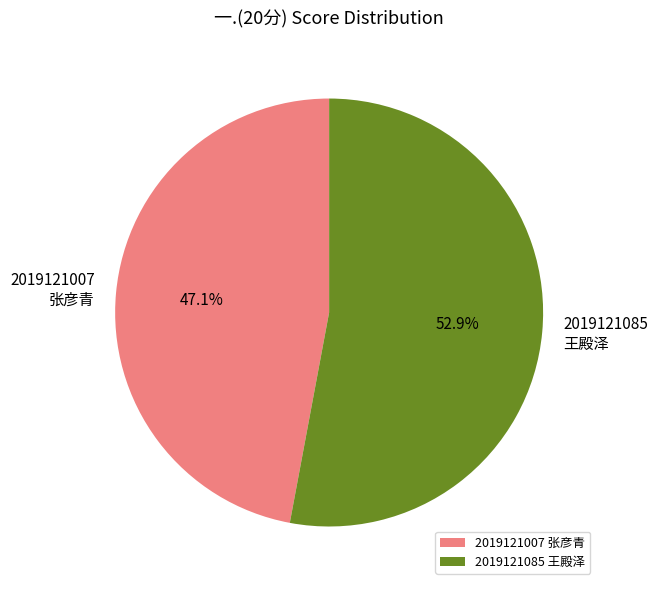

Between 2019121085 王殿泽 and 2019121007 张彦青, which is larger?

2019121085 王殿泽